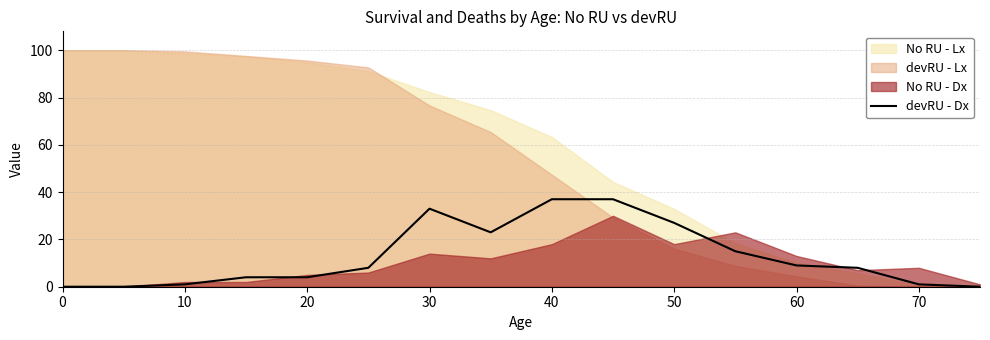

The value of devRU - Dx at 0 is 0. True or false?

True